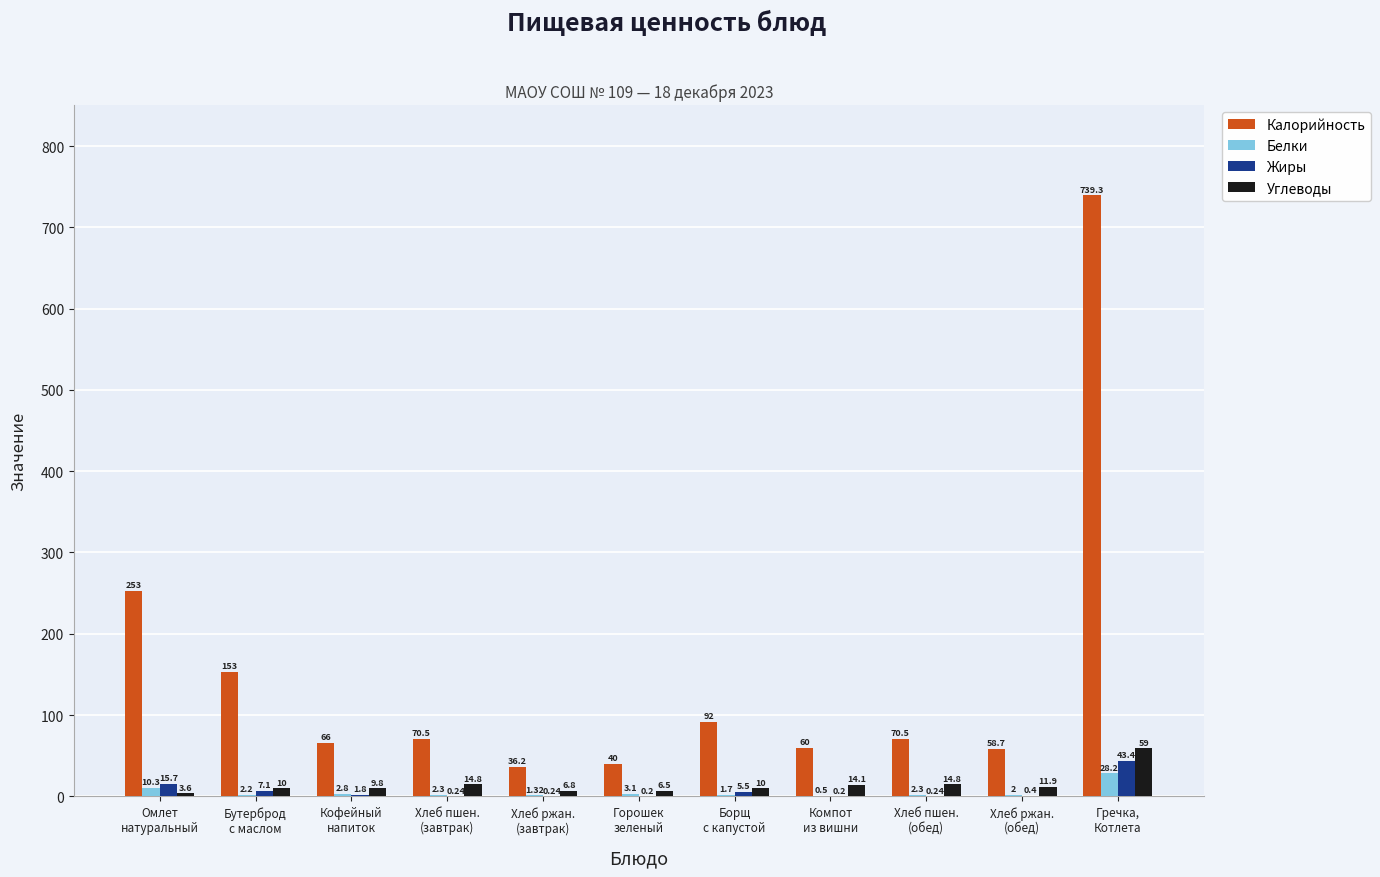

What is the sum of all Белки values?

56.7